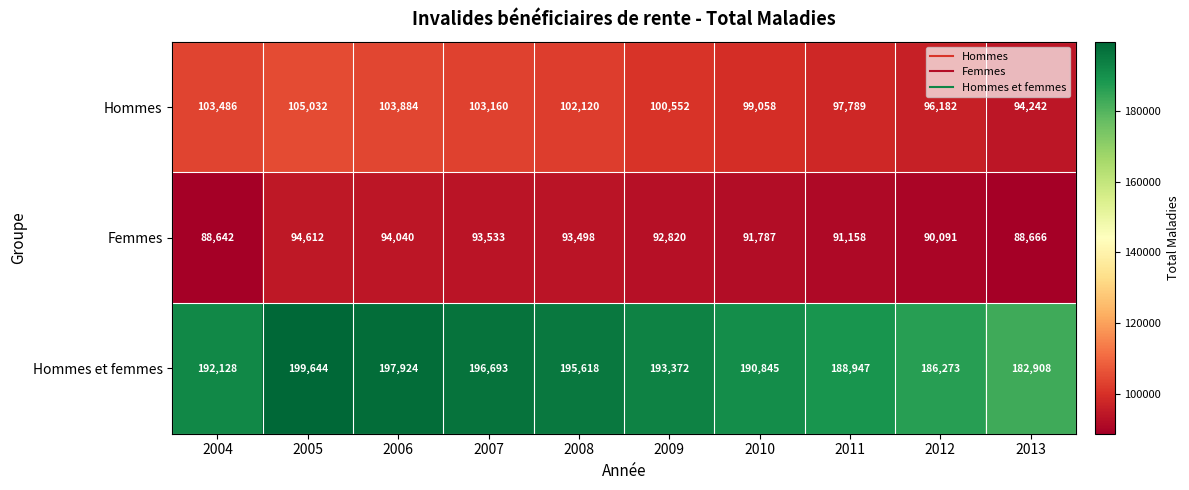

At which label does Femmes reach its minimum?

2004